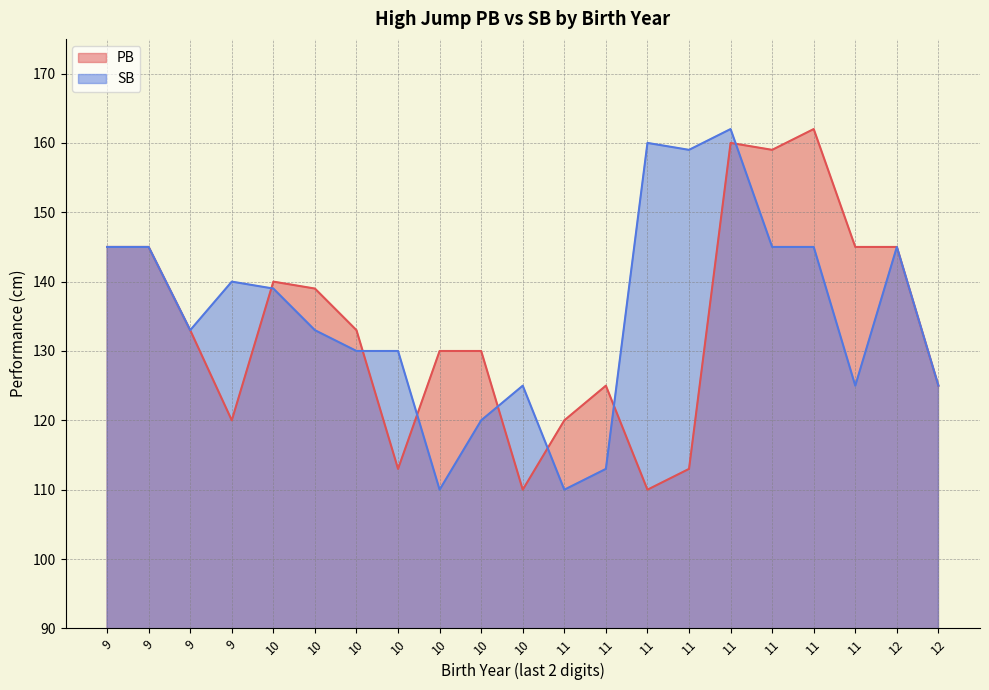

How many data points in PB are less than 133?

10